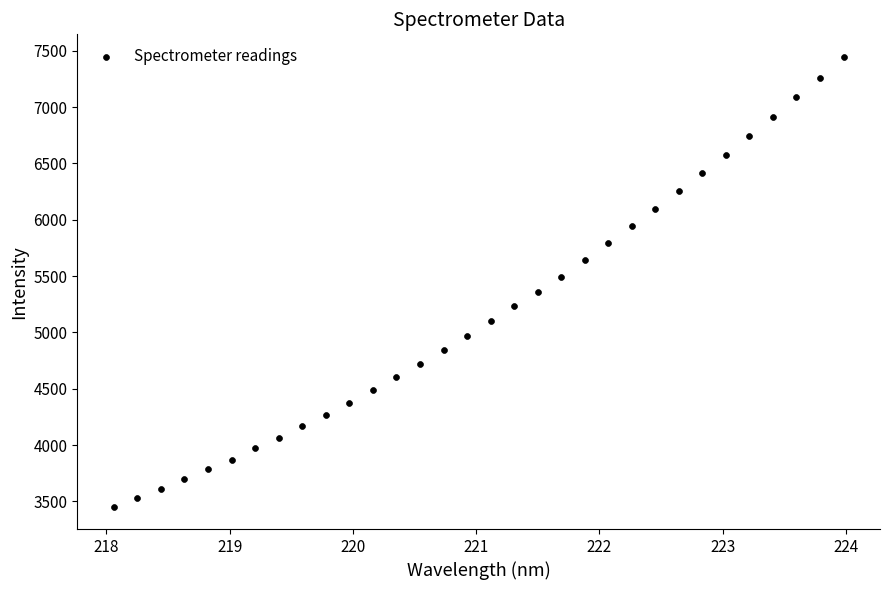

What is the range of X values (max minus min)?

5.9